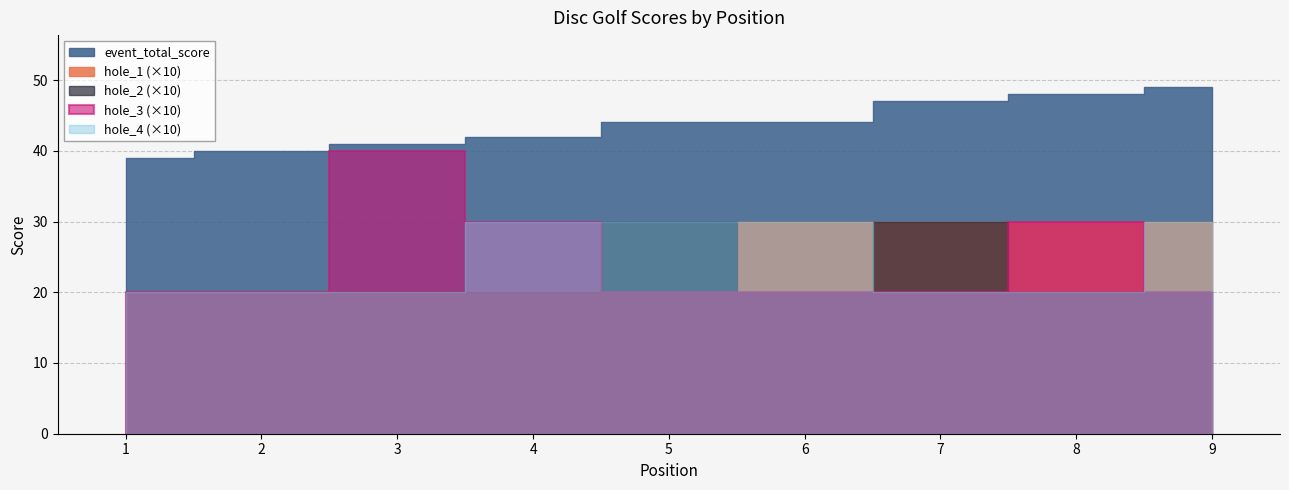

What is the maximum value shown in the chart?

49